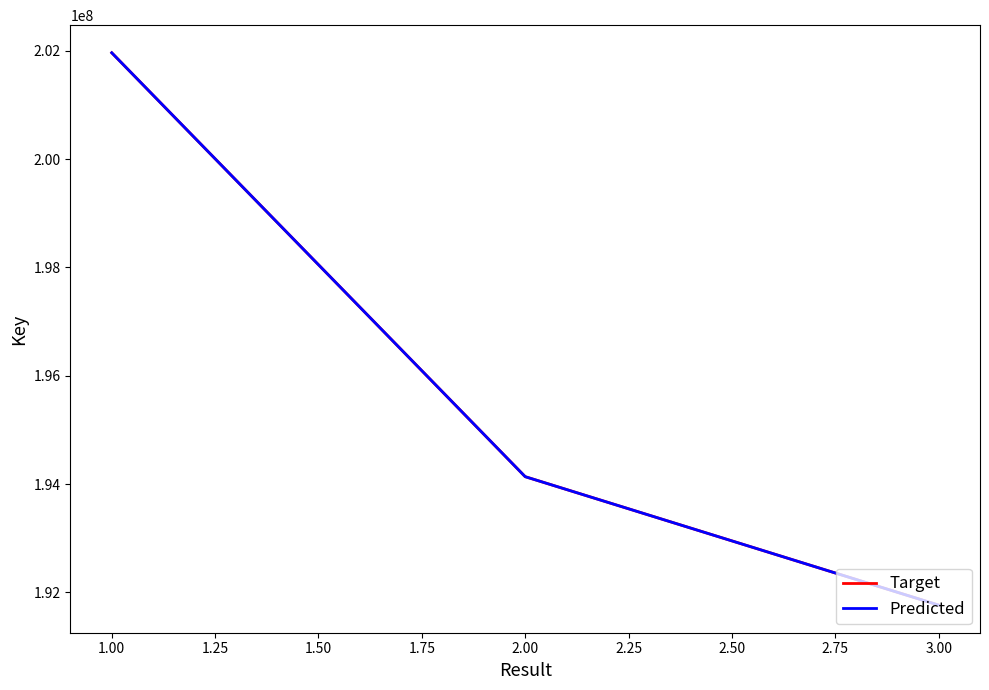

What is the total value across all series at 1.00?

403924332